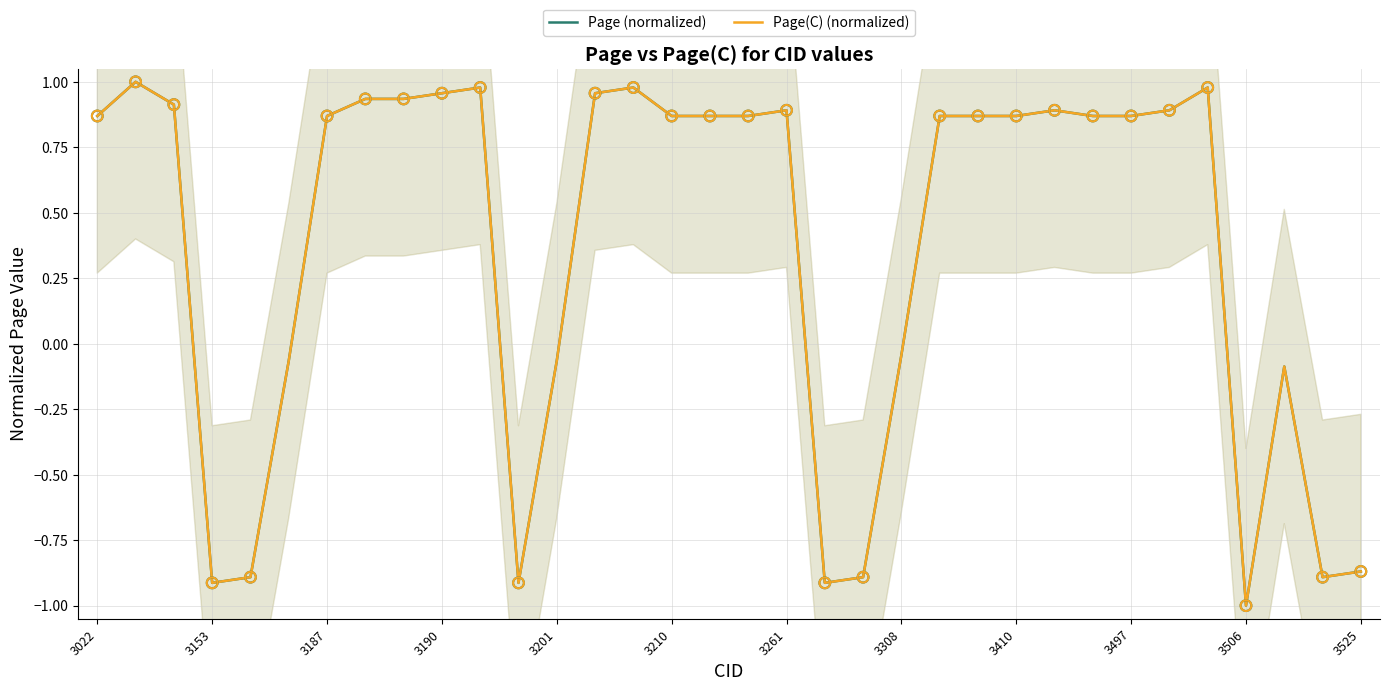

At how many categories does at least one series exceed 0?

22